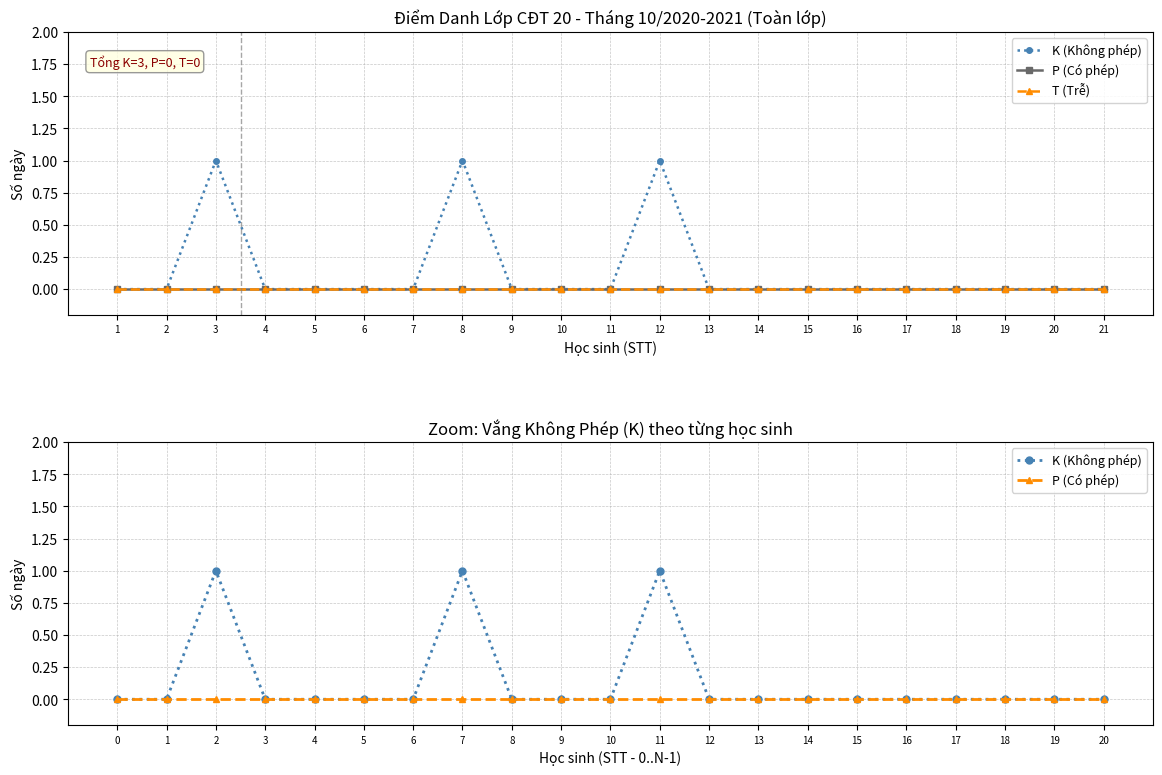

True or false: P (Có phép) has more than 0 interior local peaks.

False